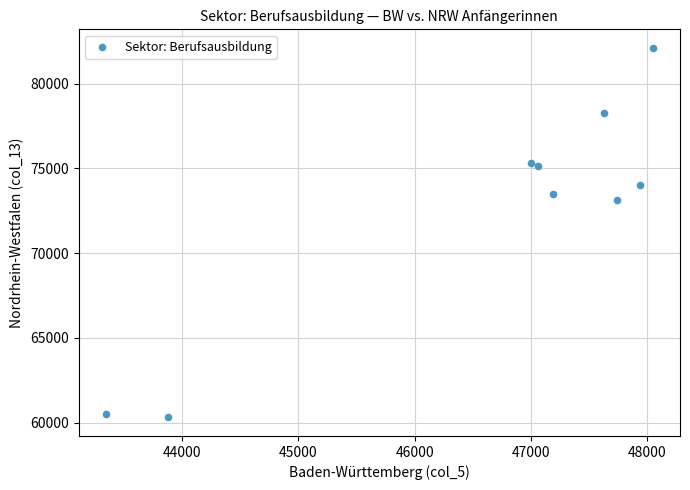

What is the range of X values (max minus min)?

4700